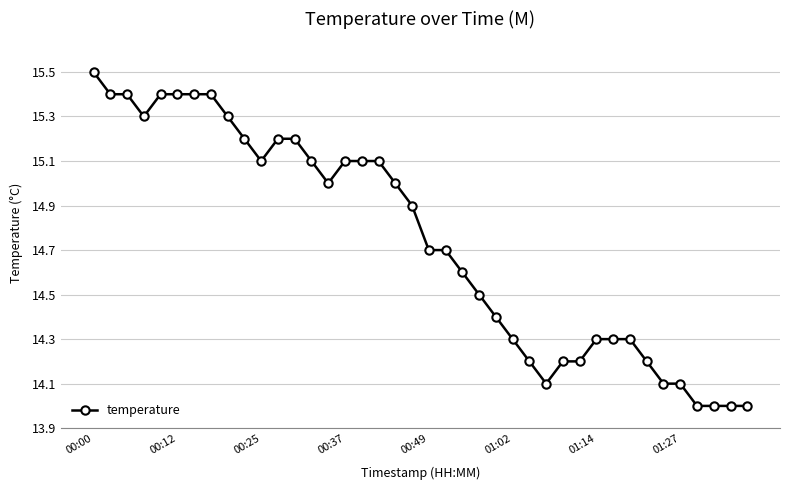

What is the sum of all values?

589.7